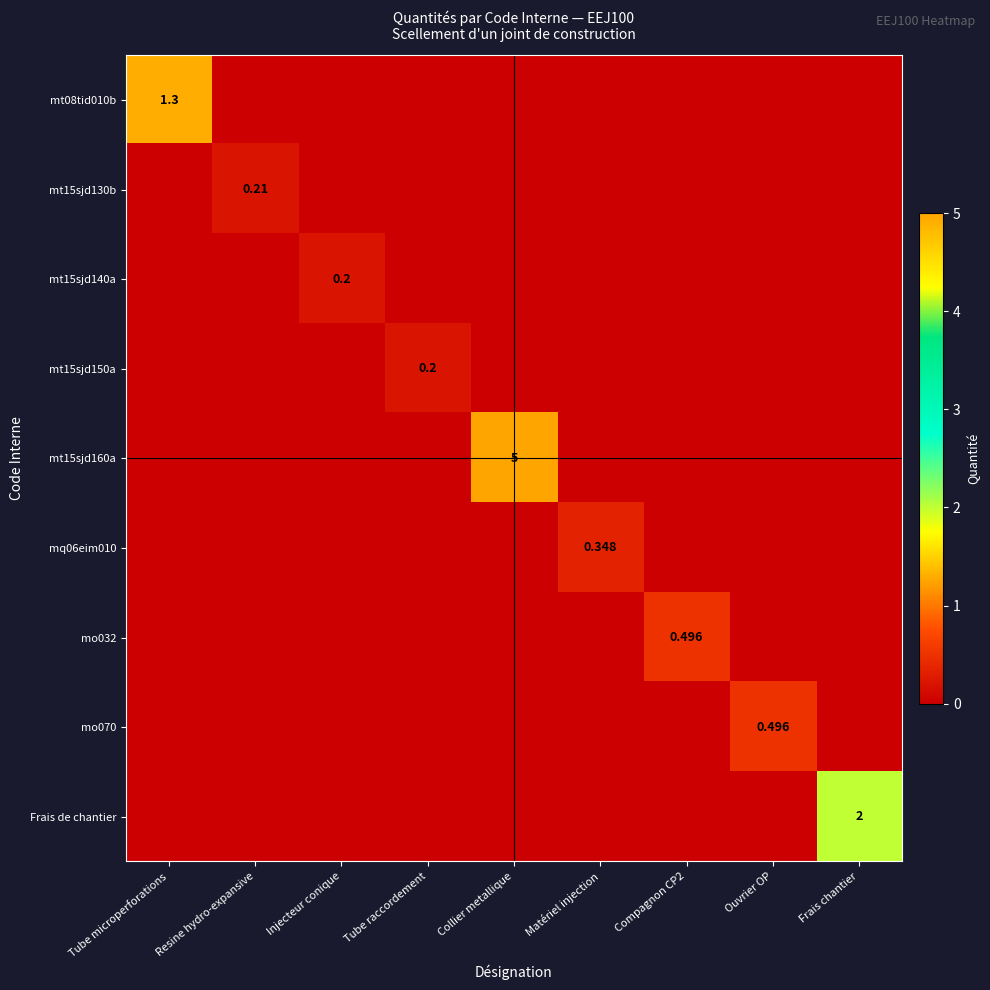

True or false: mo032 has a value of 0.0 at Tube raccordement.

True